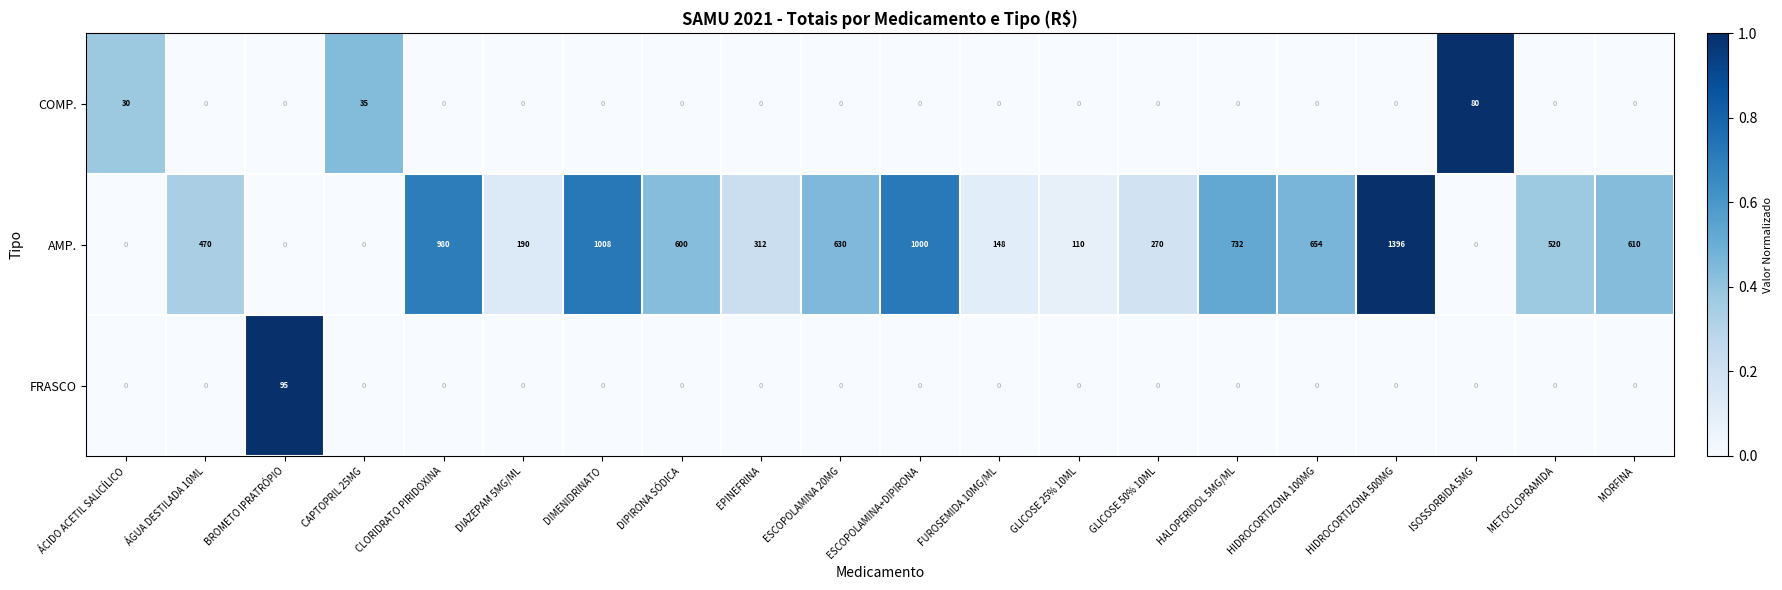

What is the greatest value displayed?

1396